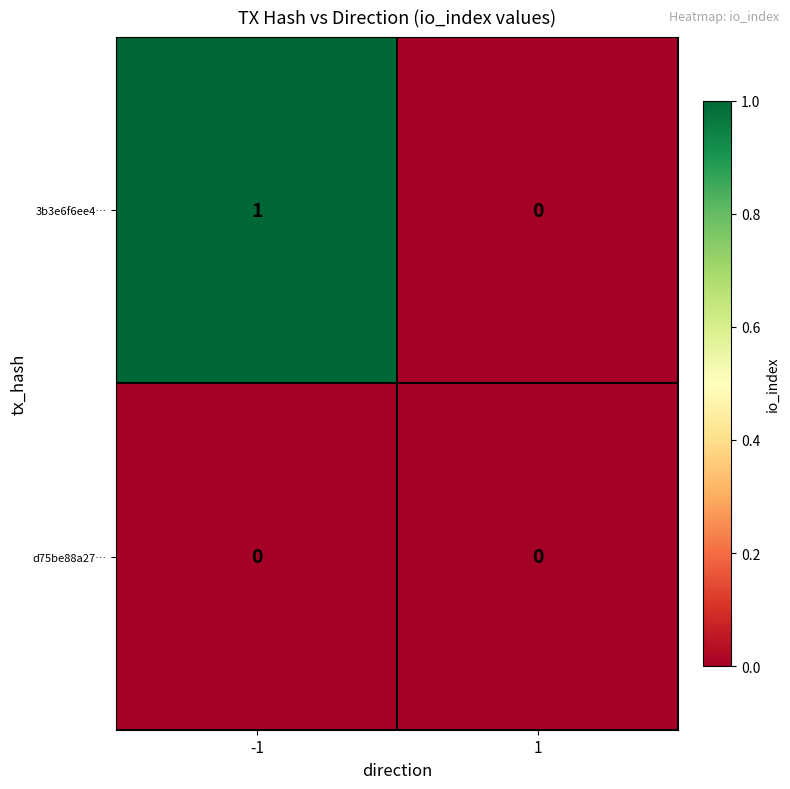

Is it true that d75be88a27… equals 0 at 1?

True